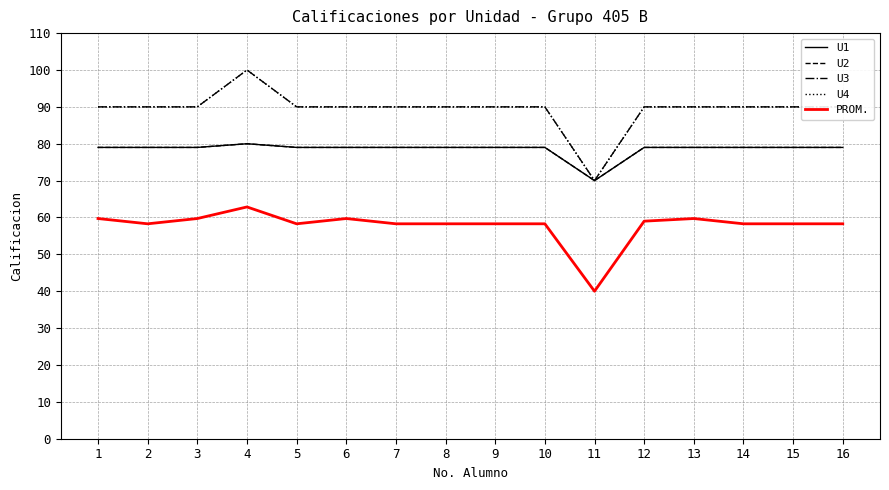

Does the chart have visible grid lines?

Yes